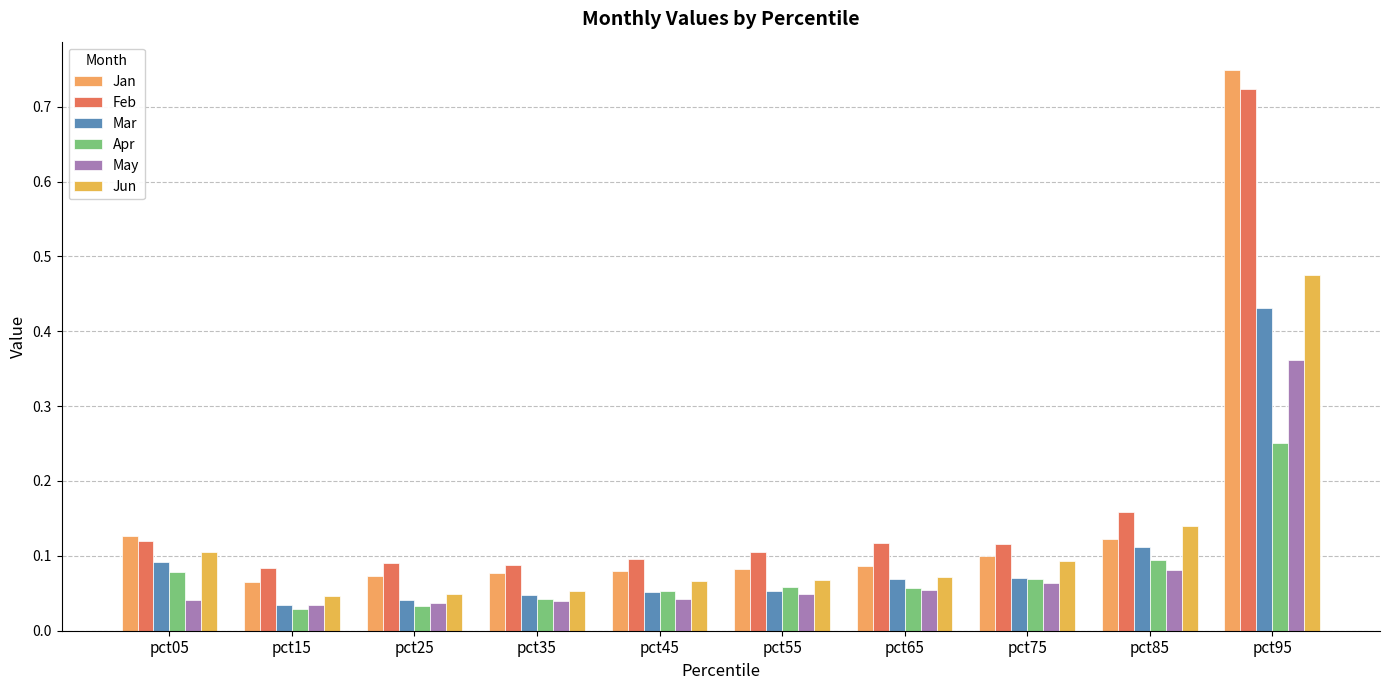

What is the difference between the maximum and second lowest values in the Mar series?

0.4